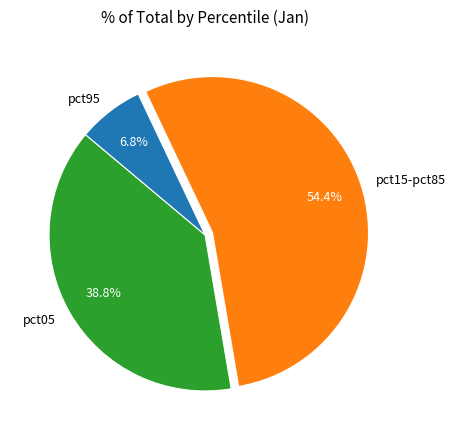

What is the largest slice in the pie chart?

pct15-pct85